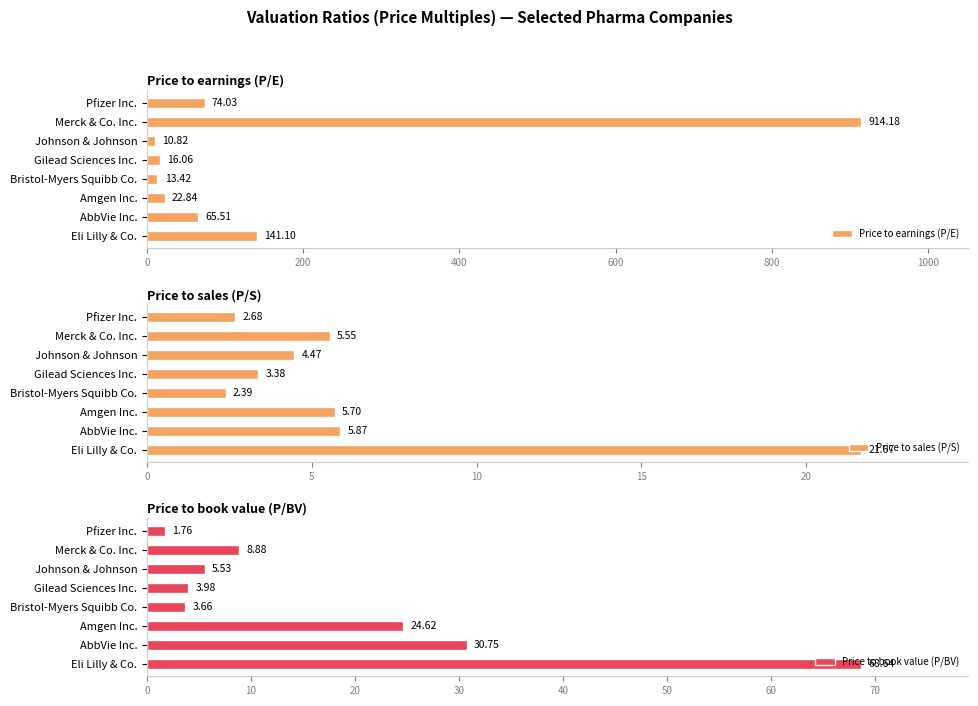

Reading left to right, list all the values displayed in this chart.

Price to earnings (P/E): 141.1	65.5	22.8	13.4	16.1	10.8	914.2	74.0
Price to sales (P/S): 21.7	5.9	5.7	2.4	3.4	4.5	5.5	2.7
Price to book value (P/BV): 68.6	30.8	24.6	3.7	4.0	5.5	8.9	1.8